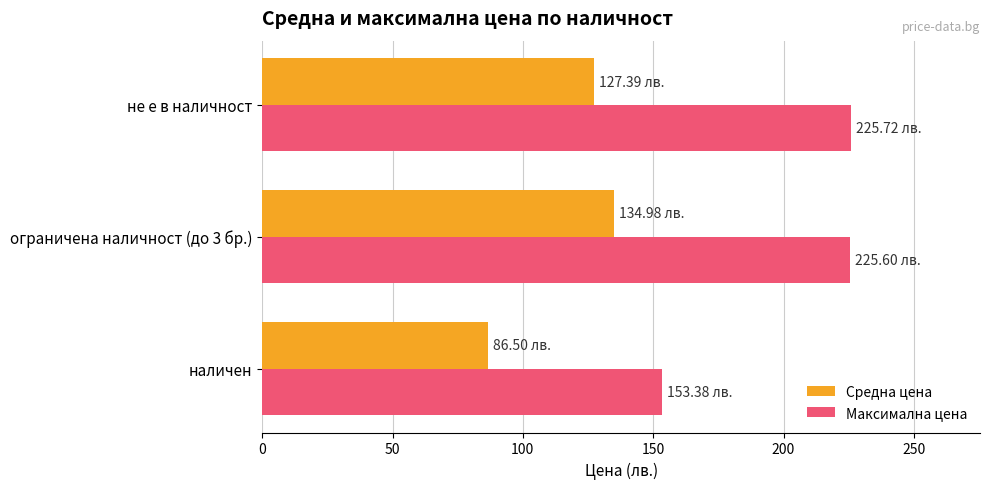

Rank the series by their average value, from lowest to highest.

Средна цена, Максимална цена